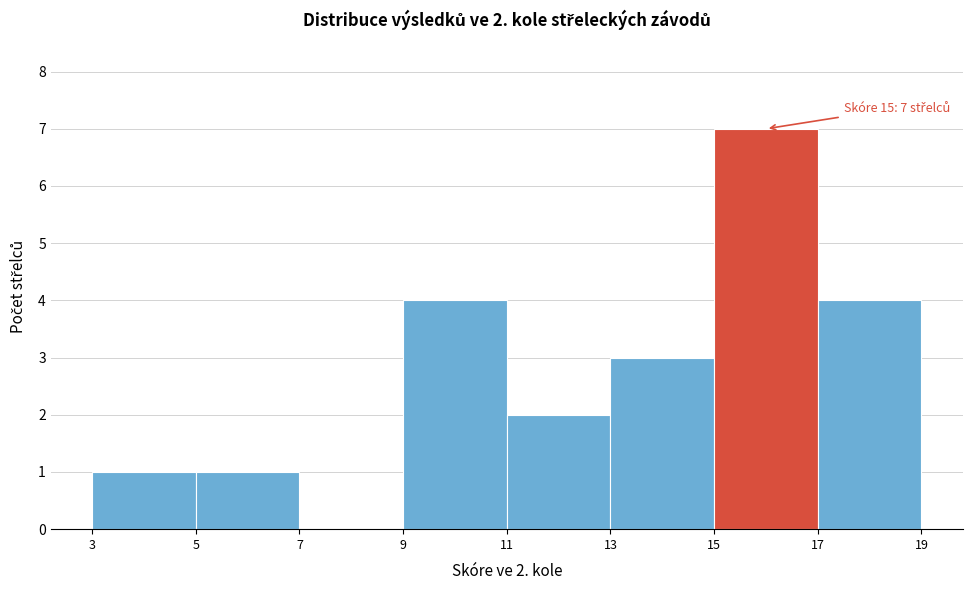

Which range on the x-axis has the tallest bar?

15 to 17